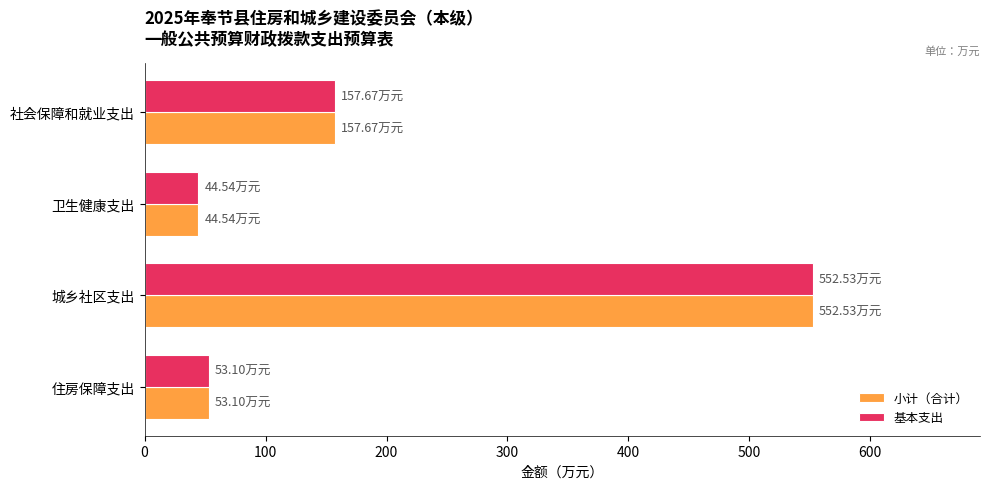

Where is 小计（合计） nearest to the value 298?

社会保障和就业支出